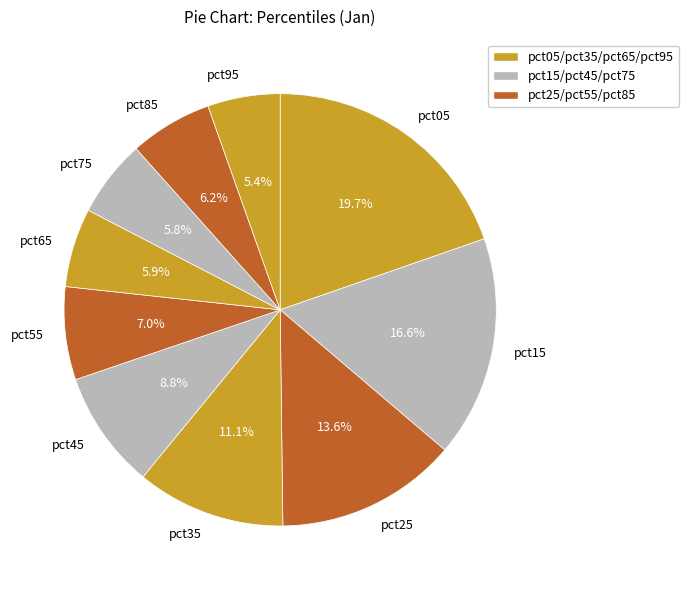

Is the sum of pct05 and pct65 greater than half?

No